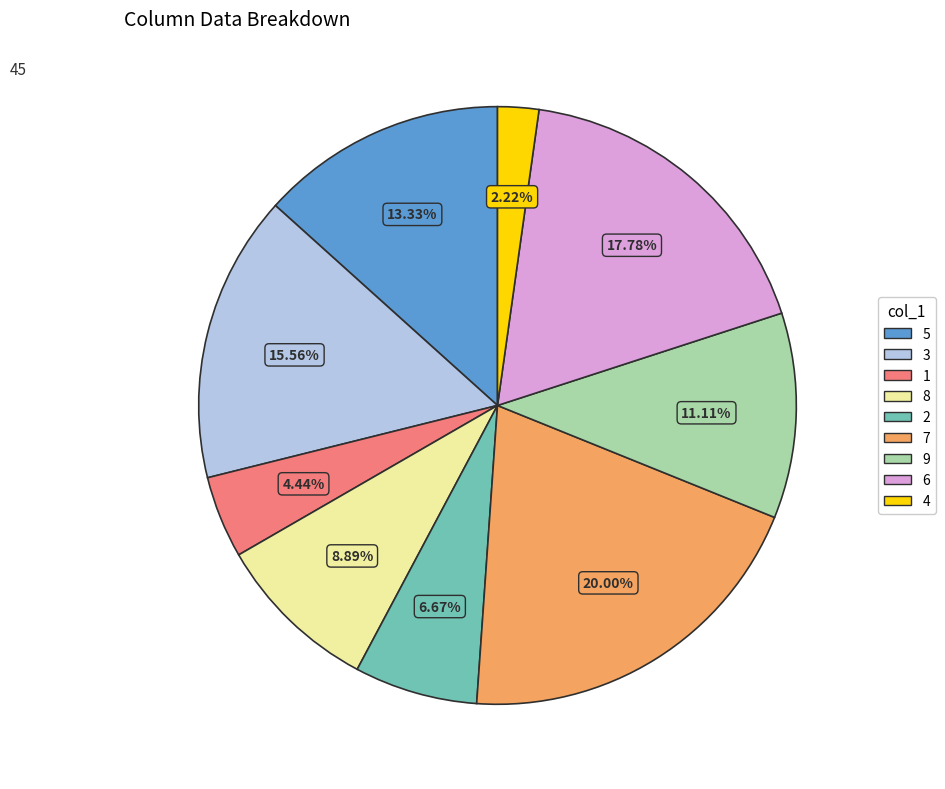

To the nearest percent, what percentage of the pie is 1?

4%